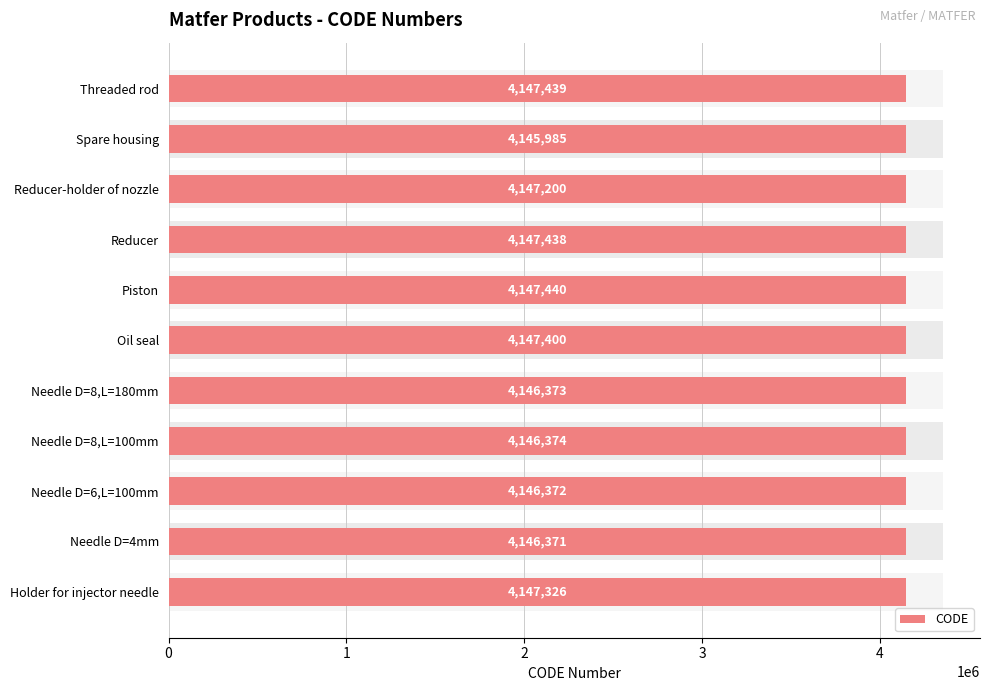

List the labels in order of value, largest first.

Piston, Threaded rod, Reducer, Oil seal, Holder for injector needle, Reducer-holder of nozzle, Needle D=8,L=100mm, Needle D=8,L=180mm, Needle D=6,L=100mm, Needle D=4mm, Spare housing